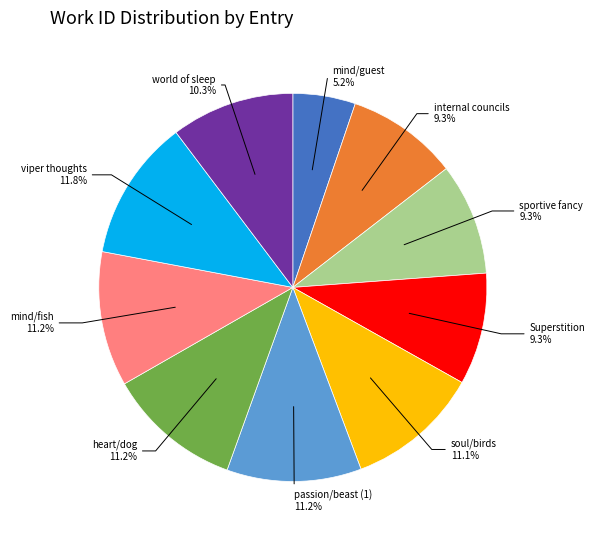

Does any single category account for the majority?

No